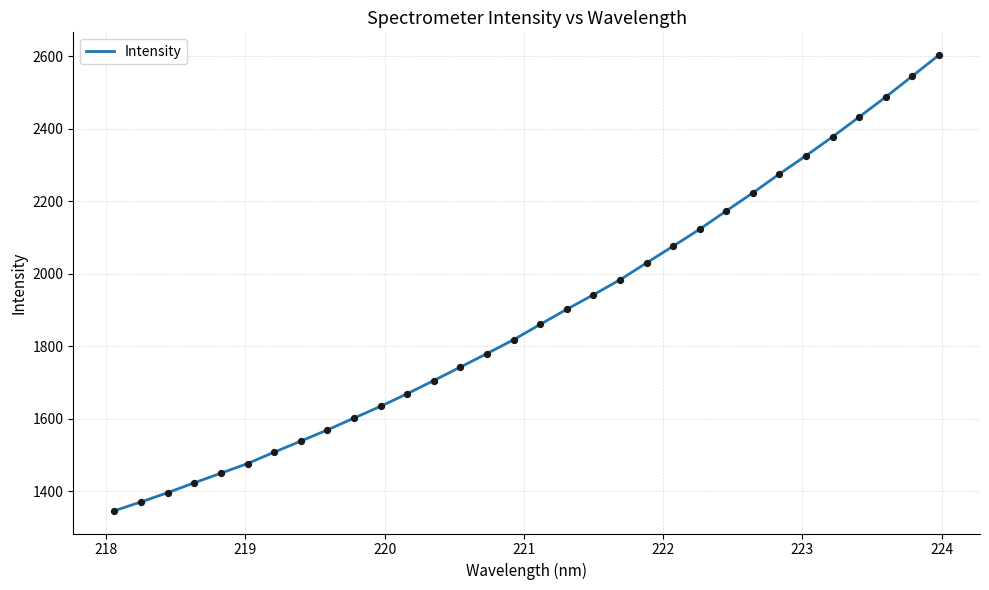

What is the maximum value shown in the chart?

2603.6